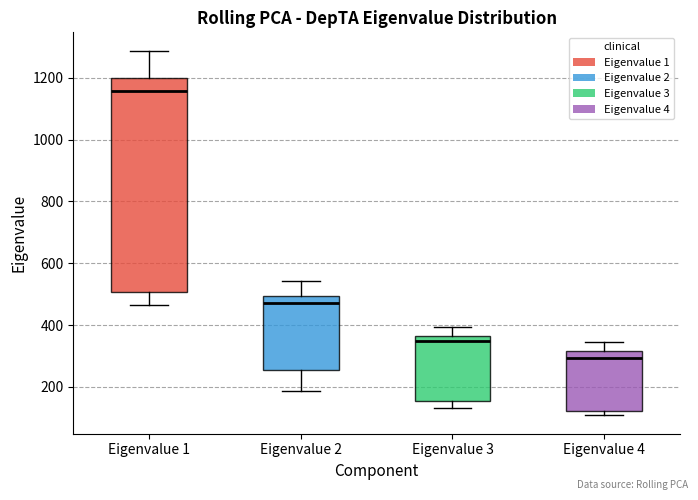

Which box is the tallest, from its lower edge to its upper edge?

Eigenvalue 1